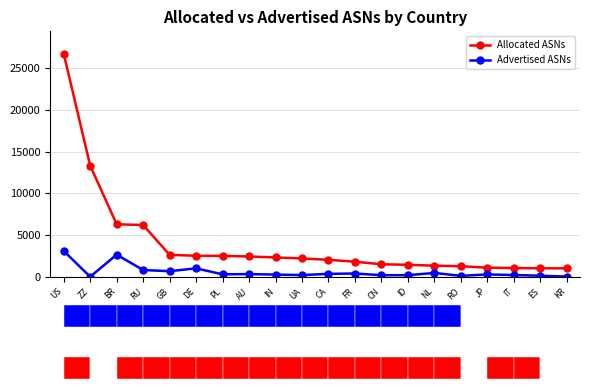

Which series has the largest total across all categories?

Allocated ASNs